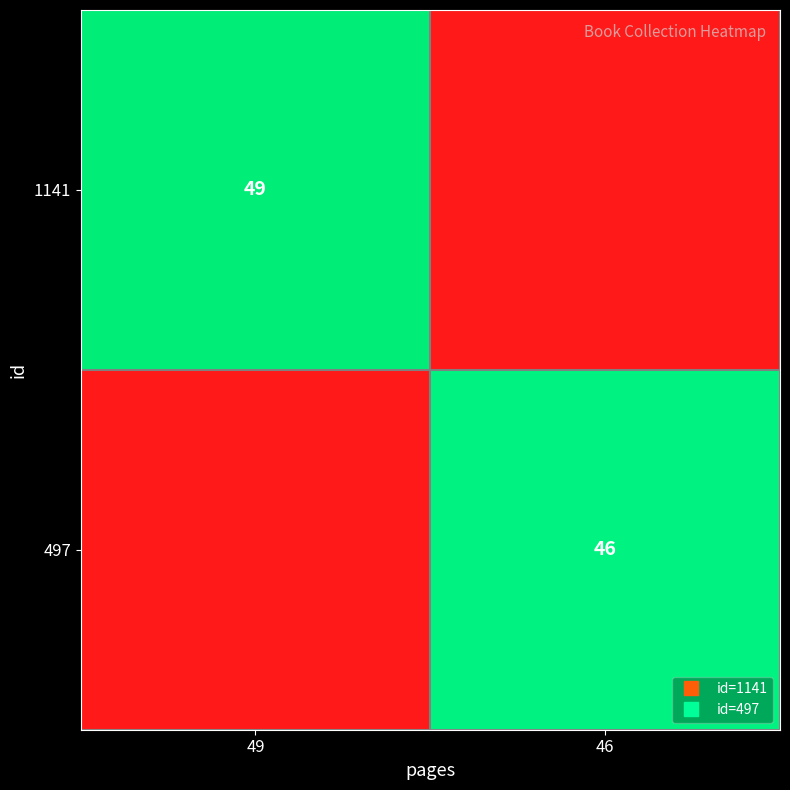

How many distinct data groups are displayed?

2